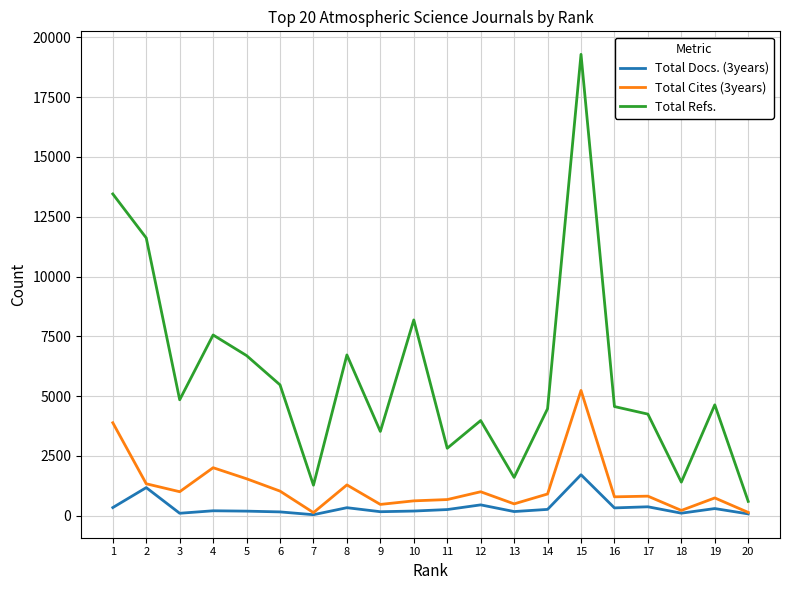

At which label does Total Cites (3years) reach its peak?

15